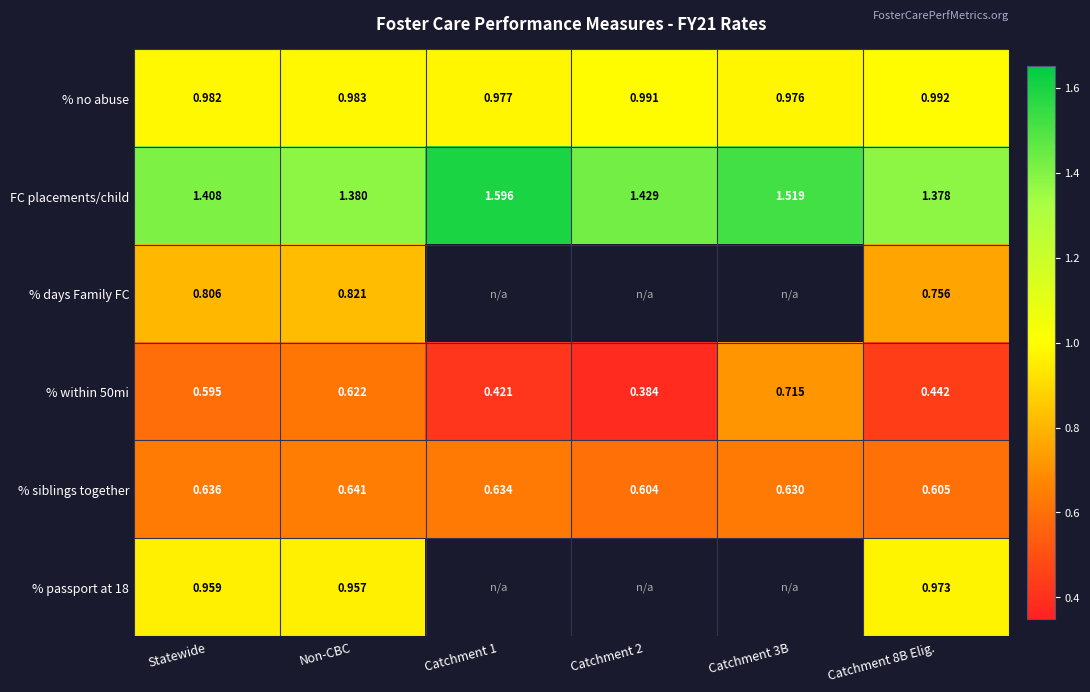

Which category has the highest value in the % siblings together series?

Non-CBC